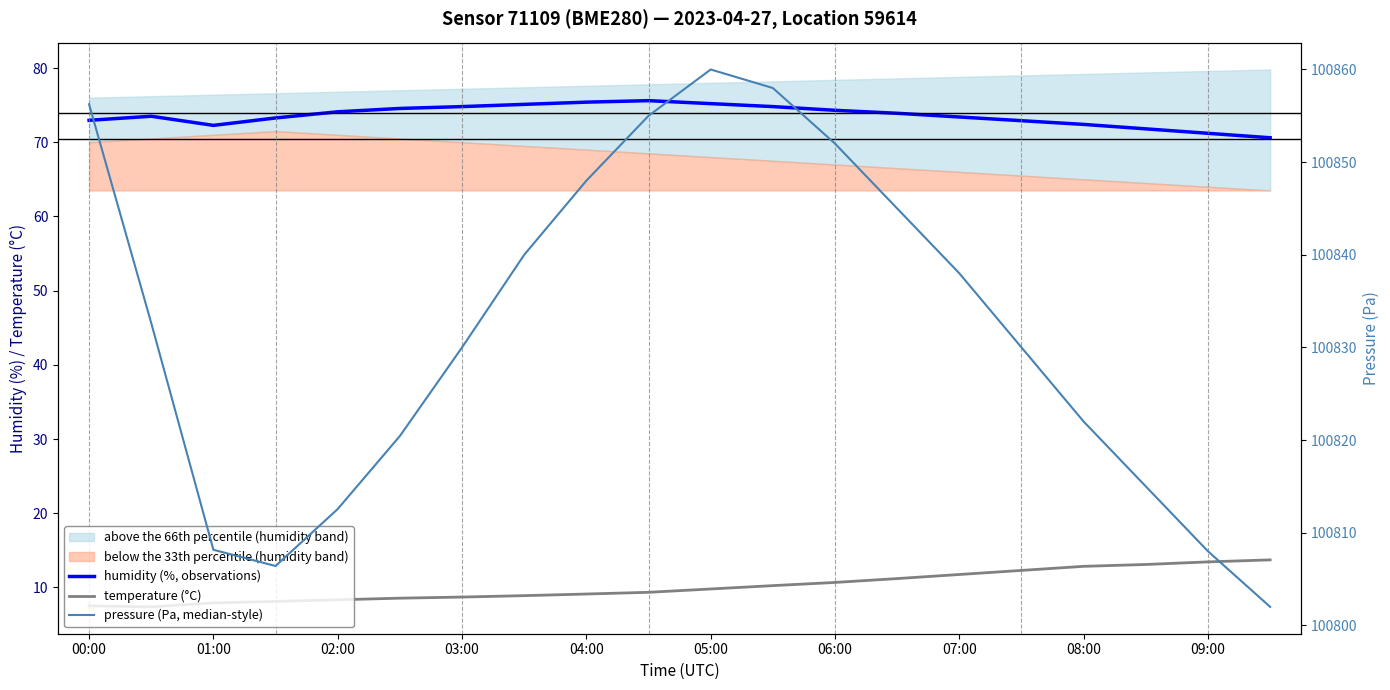

How many lines are shown in the chart?

3